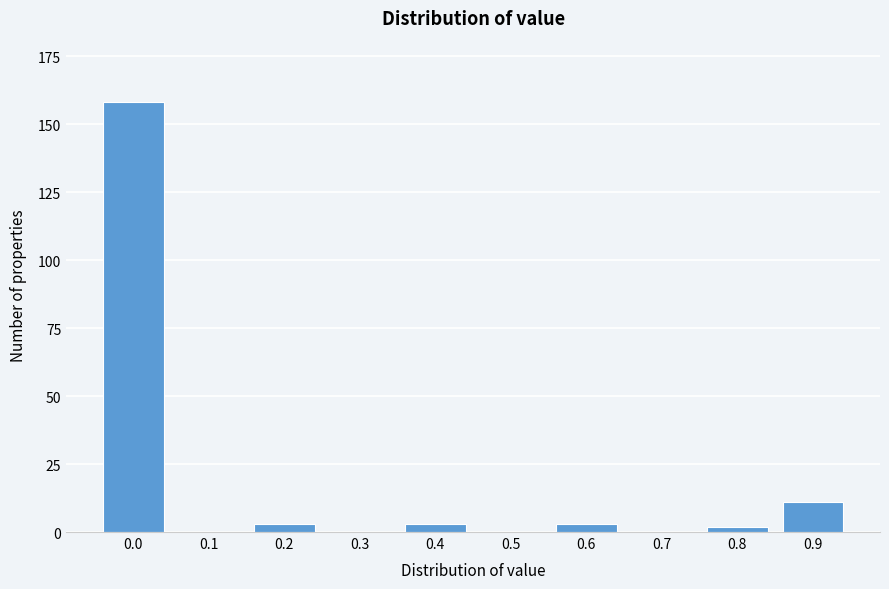

Reading left to right, what are all the values shown in this chart?

0.0=158	0.1=0	0.2=3	0.3=0	0.4=3	0.5=0	0.6=3	0.7=0	0.8=2	0.9=11